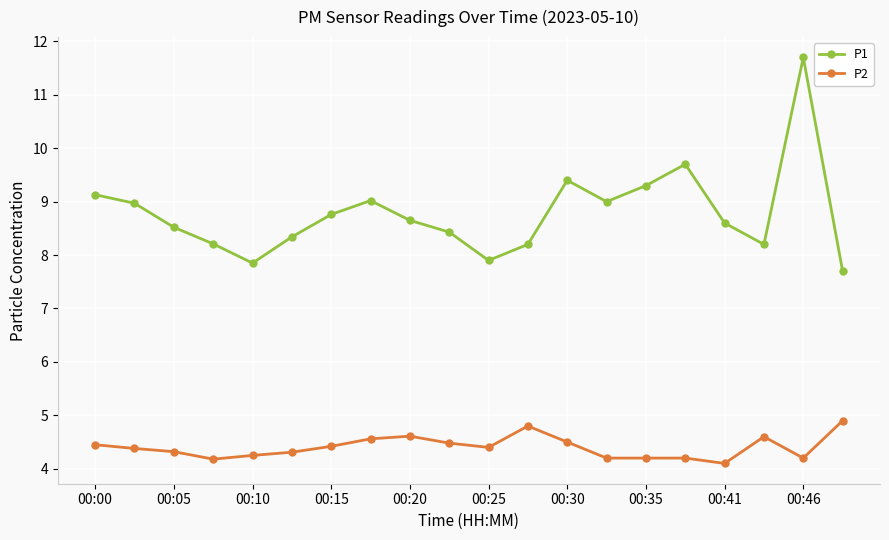

Rank the series by their maximum value, from highest to lowest.

P1, P2